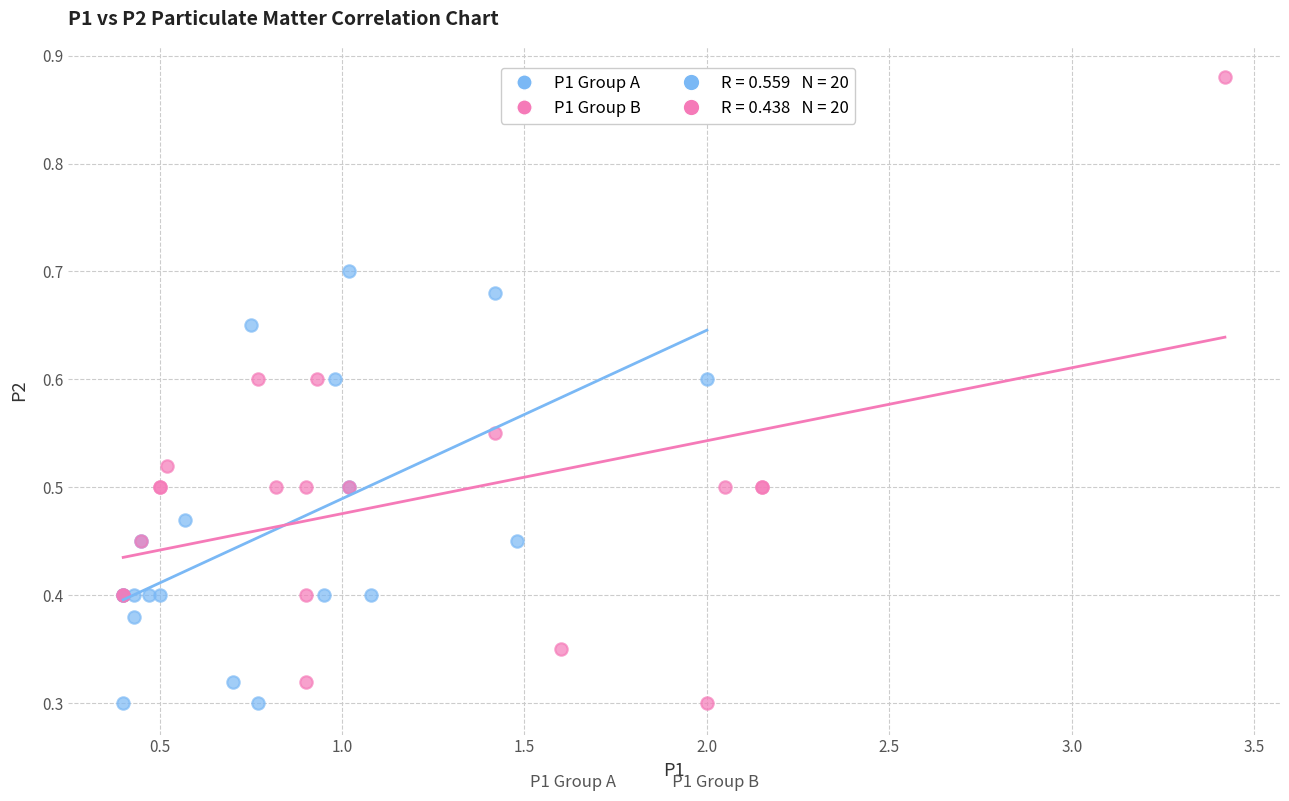

Which series reaches the maximum Y coordinate?

P1 Group B